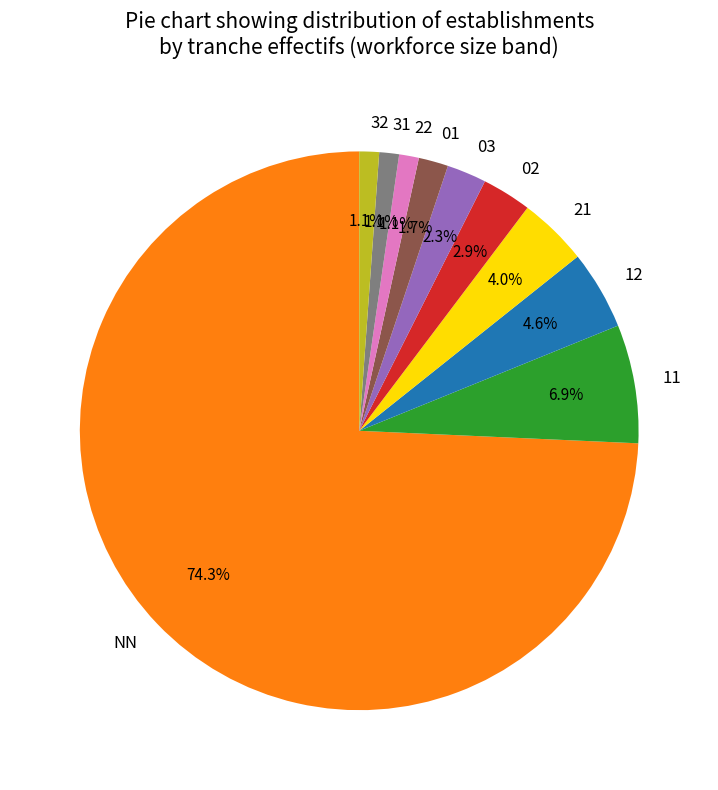

True or false: 21 accounts for 4% of the total.

True